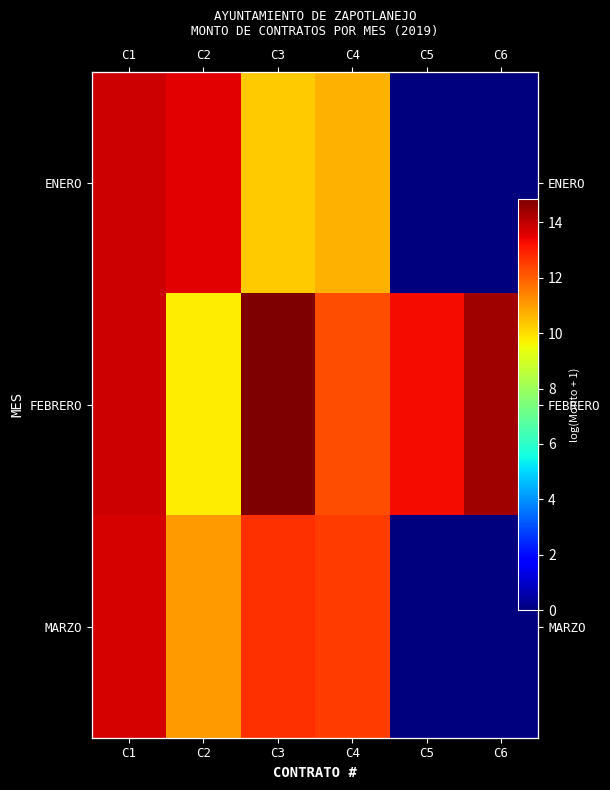

What is the difference between the second highest and minimum values in the FEBRERO series?

4.7